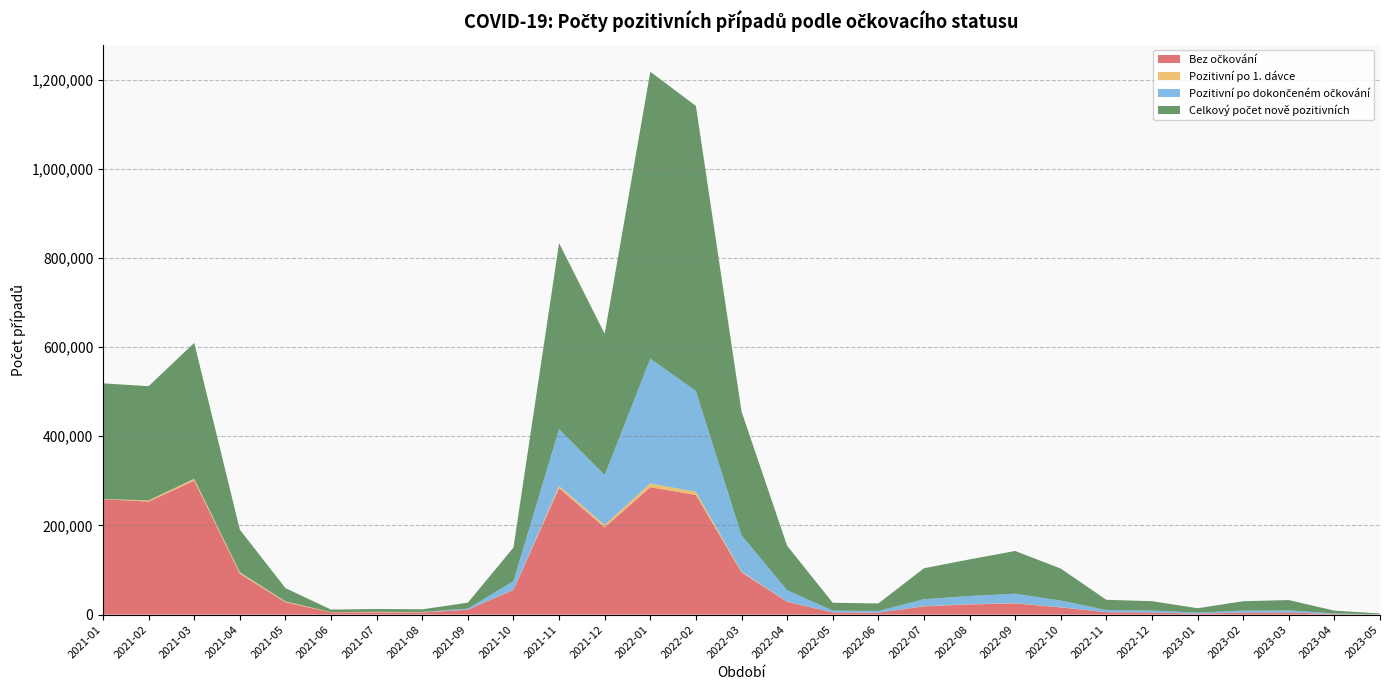

Reading right to left, what are all the values shown in this chart?

Bez očkování: 356	1252	4574	4236	2117	4550	5247	15999	25088	22778	18359	4207	4805	28612	94791	268319	285697	195546	283726	55492	10681	4775	4947	4911	27690	91725	300352	253509	258792
Pozitivní po 1. dávce: 14	38	119	128	68	108	125	417	589	508	418	89	106	541	1796	7098	8345	5454	4876	503	179	449	985	562	1640	2941	3498	2390	542
Pozitivní po dokončeném očkování: 317	1208	4883	4605	2160	4482	4947	14988	21077	18408	15701	3740	4074	25614	81308	226137	280124	111933	127413	19134	2488	689	356	116	385	617	842	252	0
Celkový počet nově pozitivních: 1774	6298	22982	20981	9890	20881	22780	71849	95882	82080	69374	16894	17565	99660	277814	639474	643376	316982	417197	75153	13348	5913	6288	5589	29715	95283	304692	256151	259334